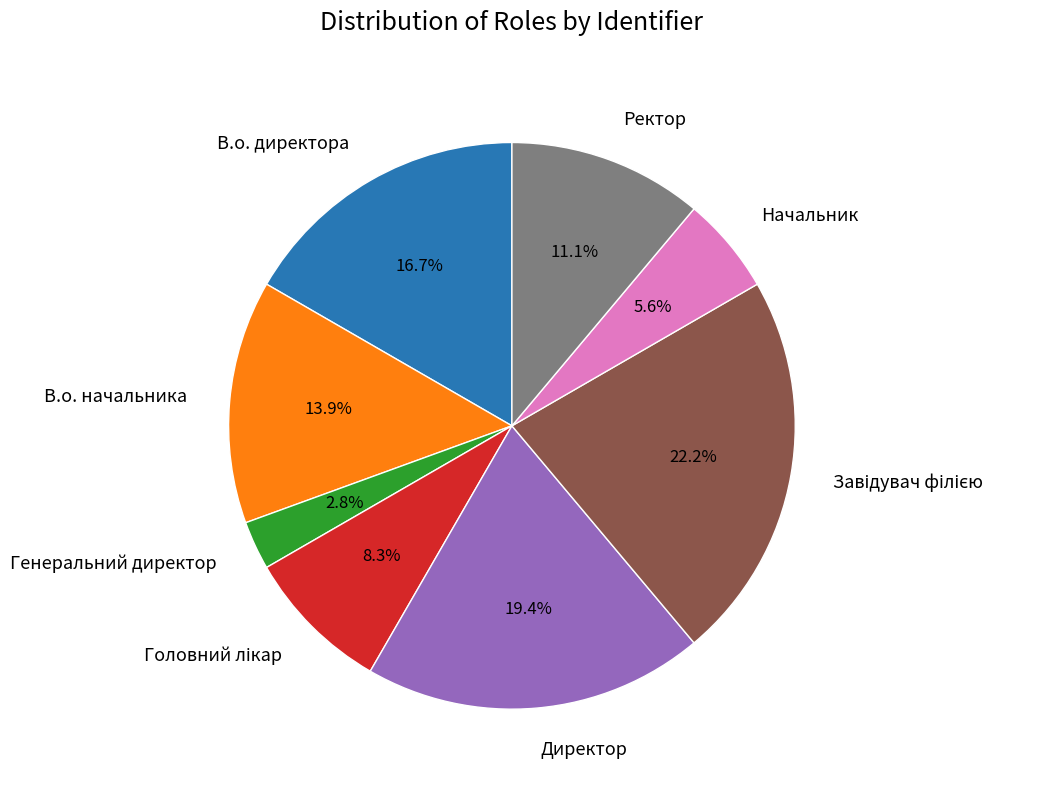

What is the smallest slice in the pie chart?

Генеральний директор